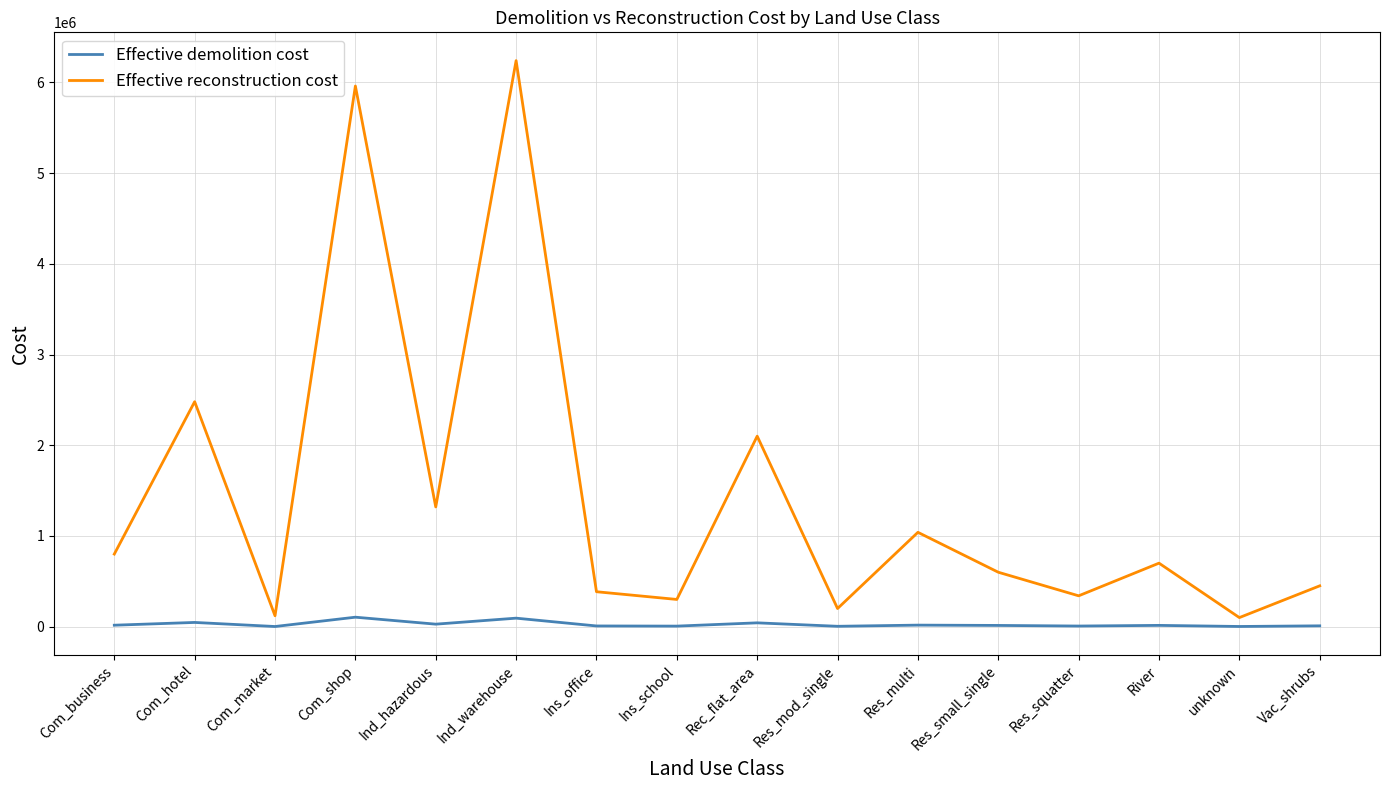

What position from the left is Ind_warehouse?

6